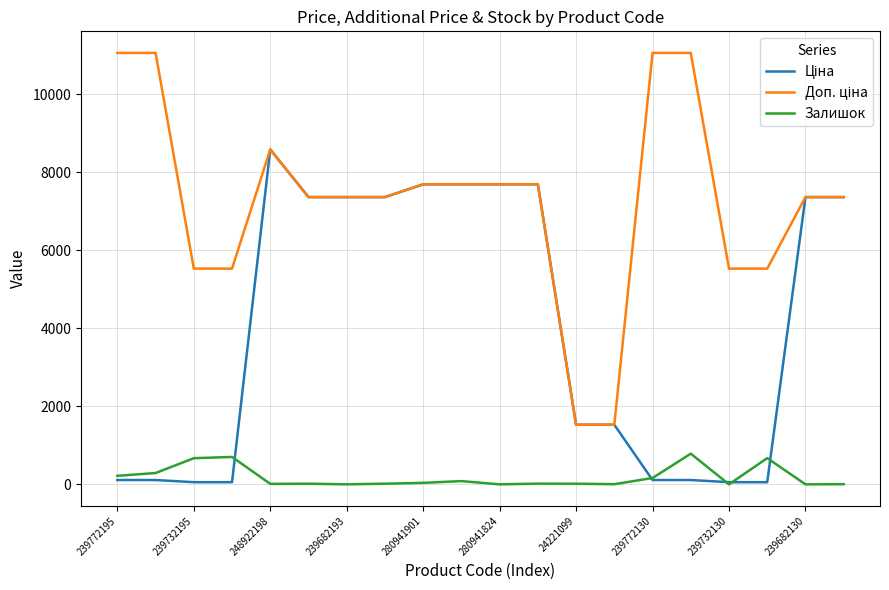

Does the chart display data point markers on the line(s)?

No